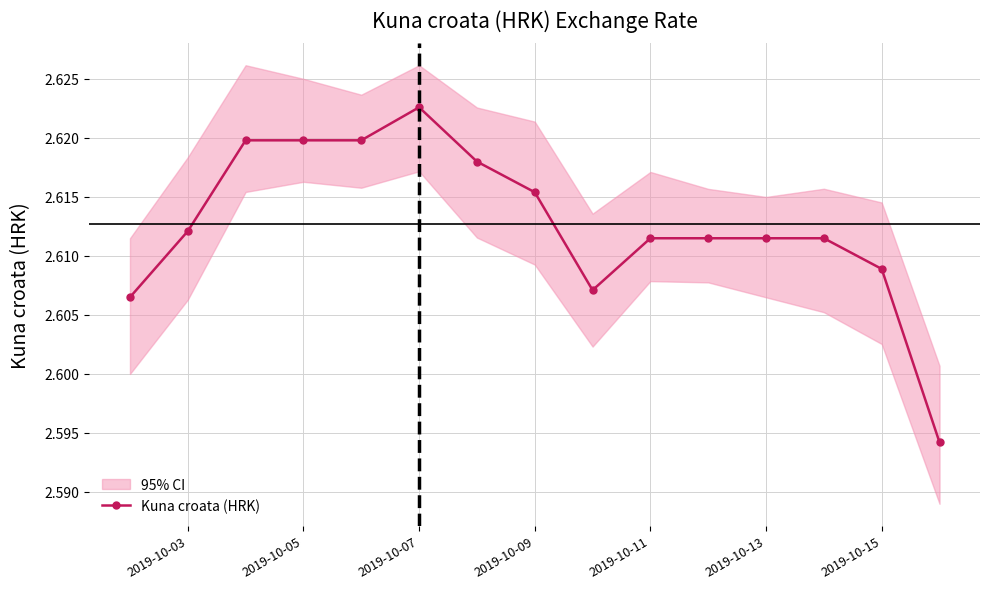

The Kuna croata (HRK) series shows 1.8 at 2019-10-05. True or false?

False